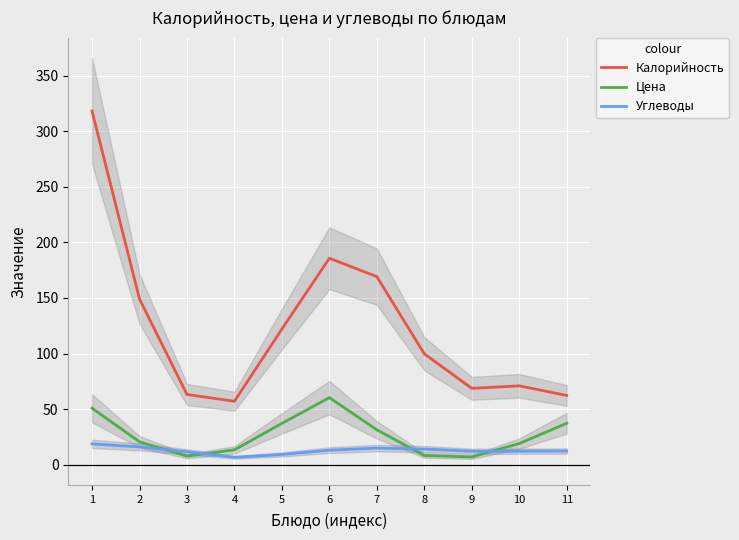

True or false: Углеводы has more than 2 points higher than both neighbors.

False